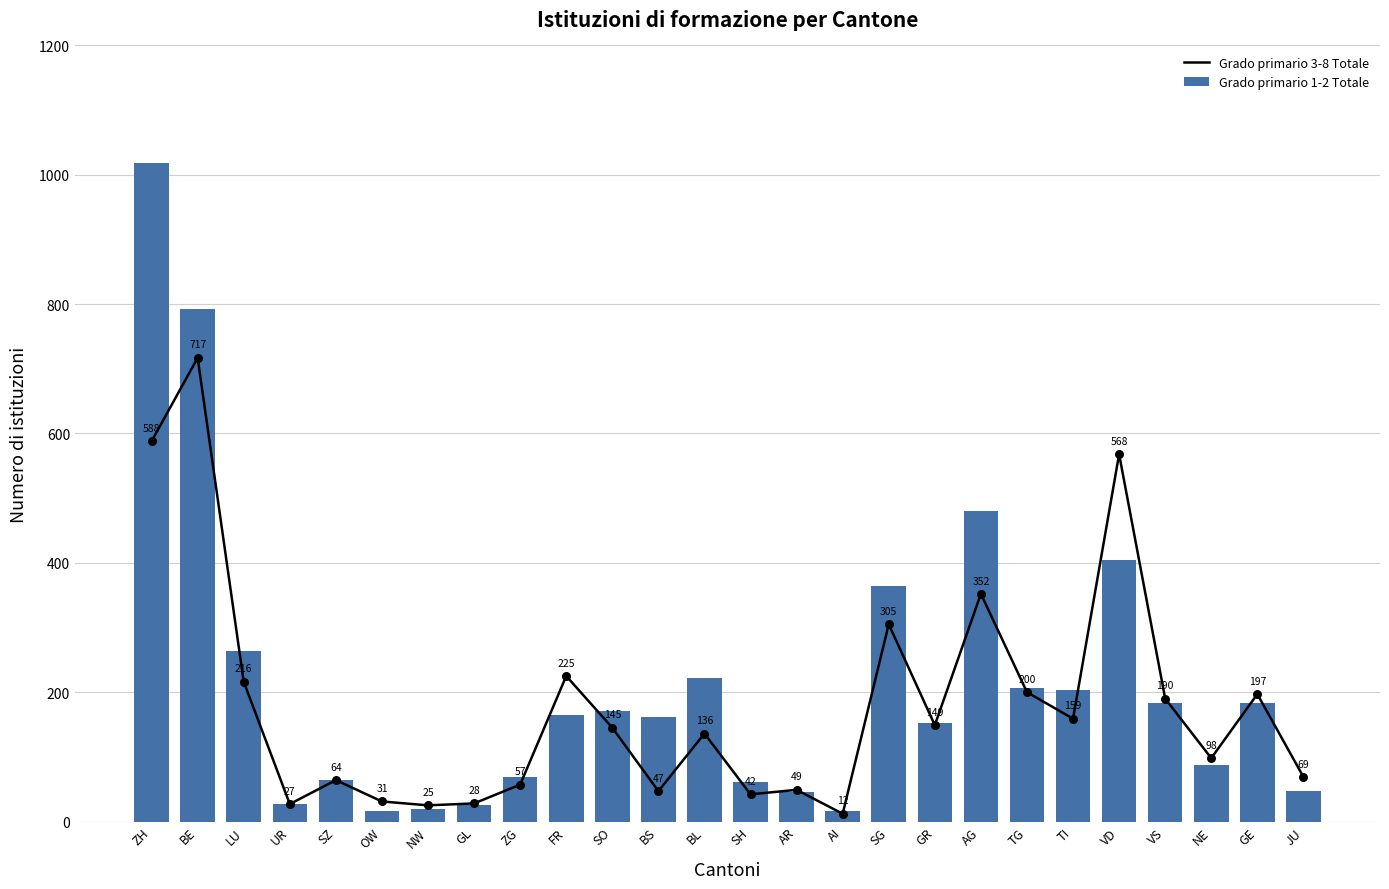

Which series has the largest total across all categories?

Grado primario 1-2 Totale